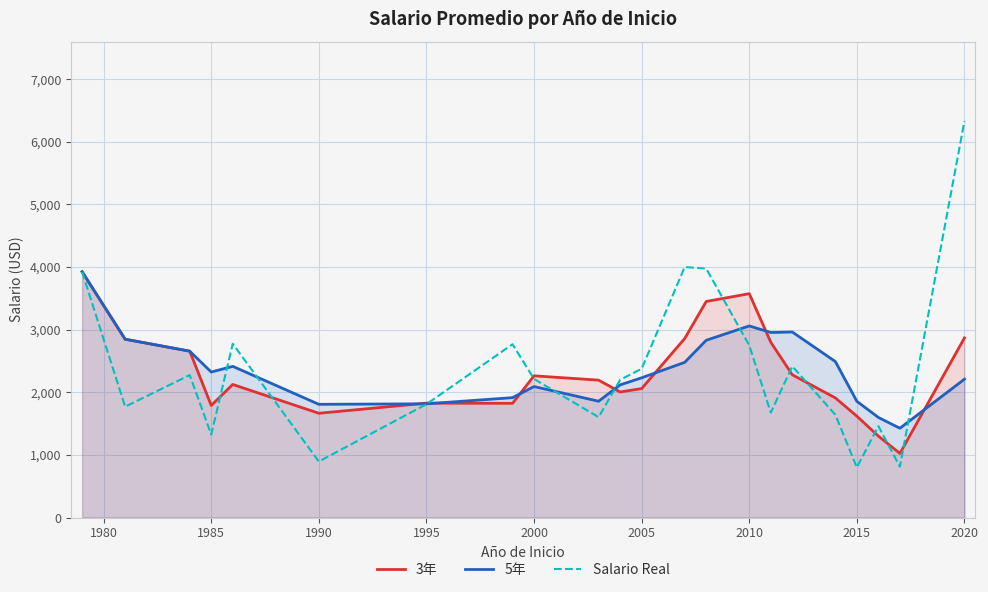

How many series are shown in this chart?

3